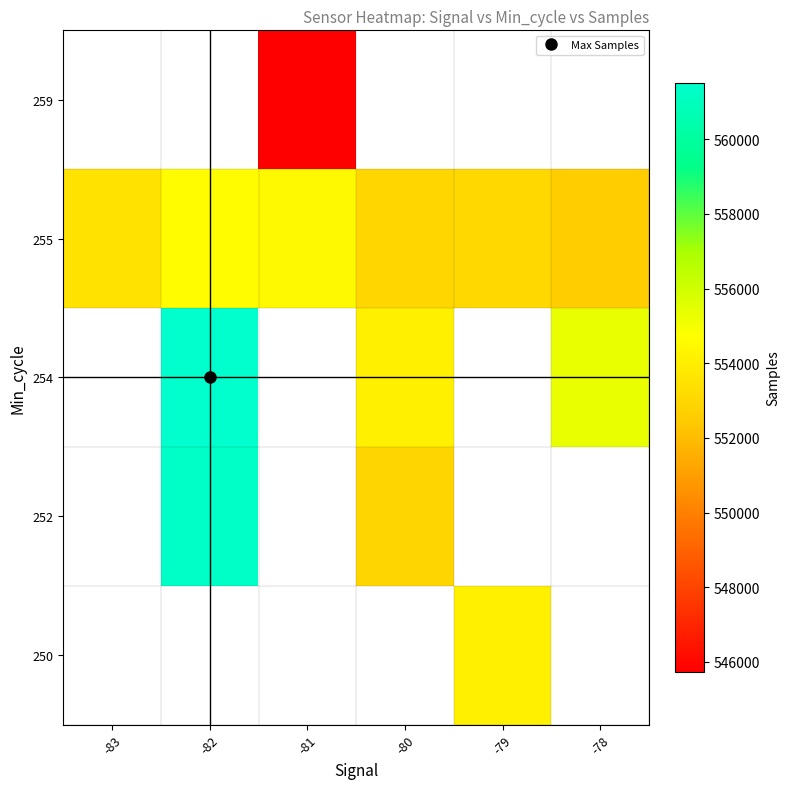

How many categories are shown in the chart?

6